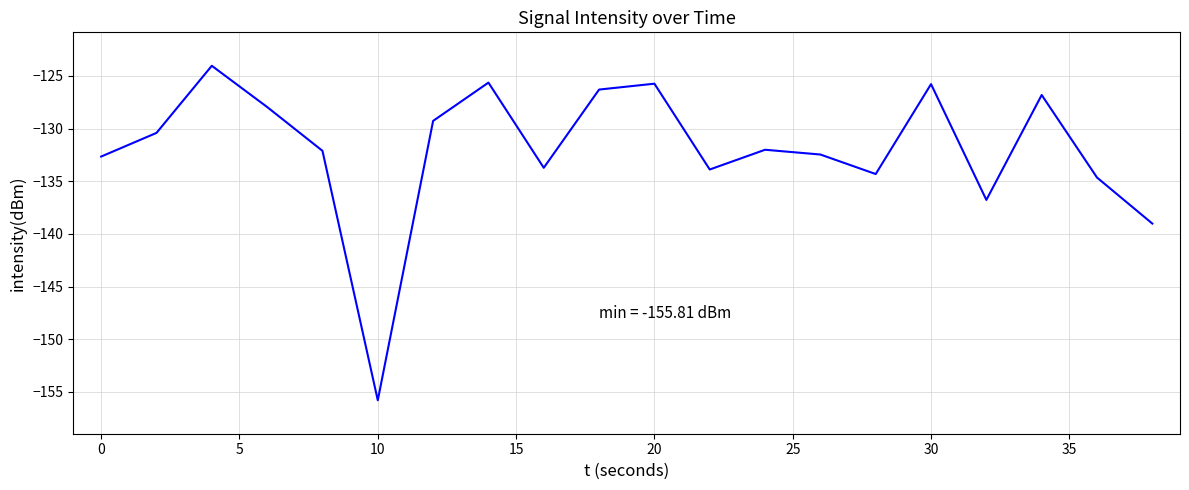

What is the difference between the maximum and minimum values?

31.8